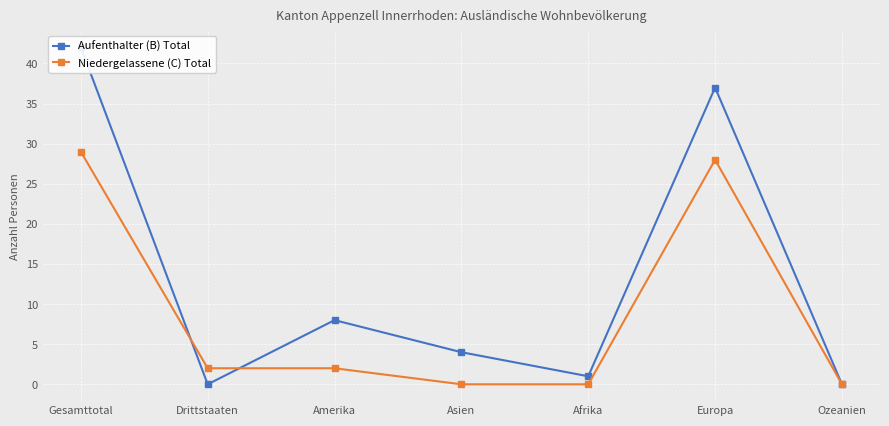

How many times do Aufenthalter (B) Total and Niedergelassene (C) Total cross each other?

2